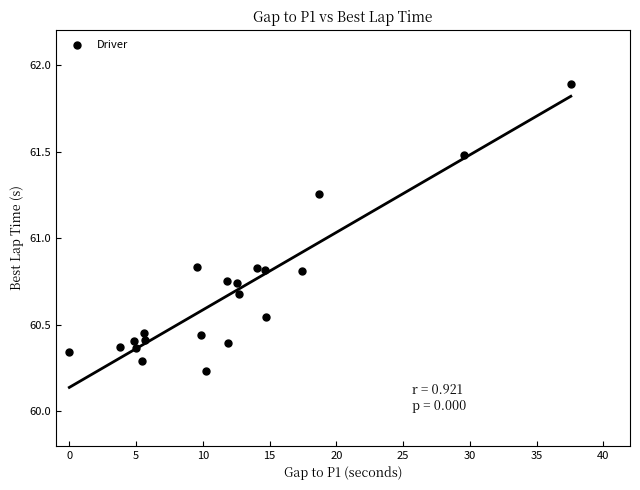

What is the range of X values (max minus min)?

37.6